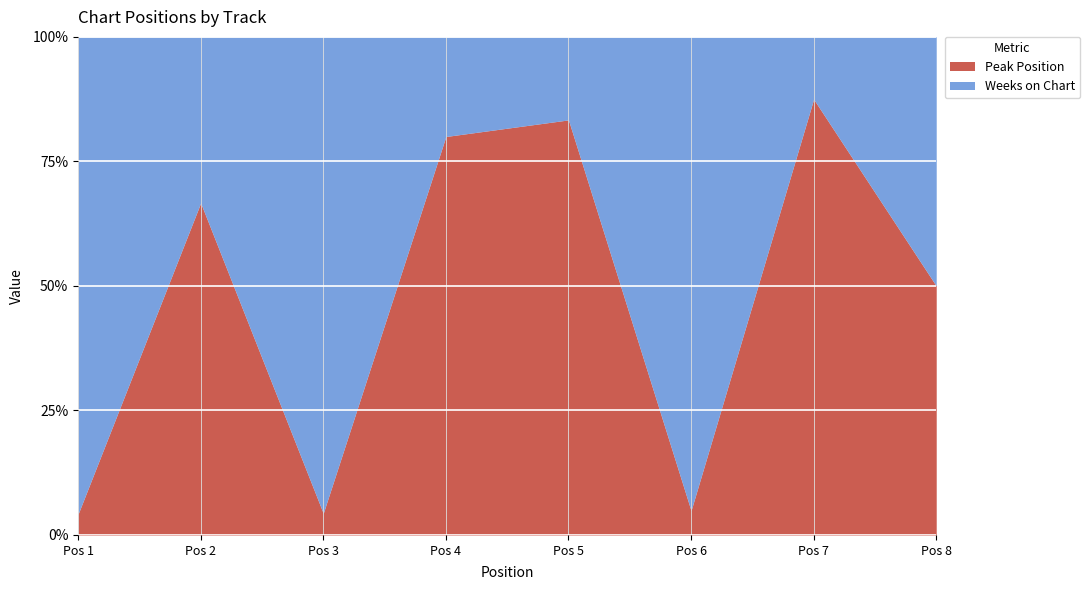

What is the total value across all series at 8?

10